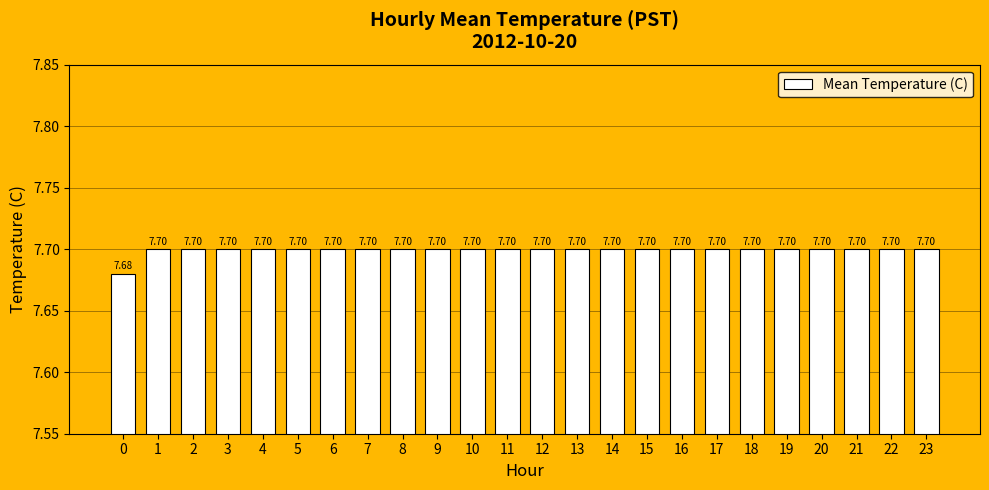

Approximately how many times larger is the value at 5 compared to 16?

1.0